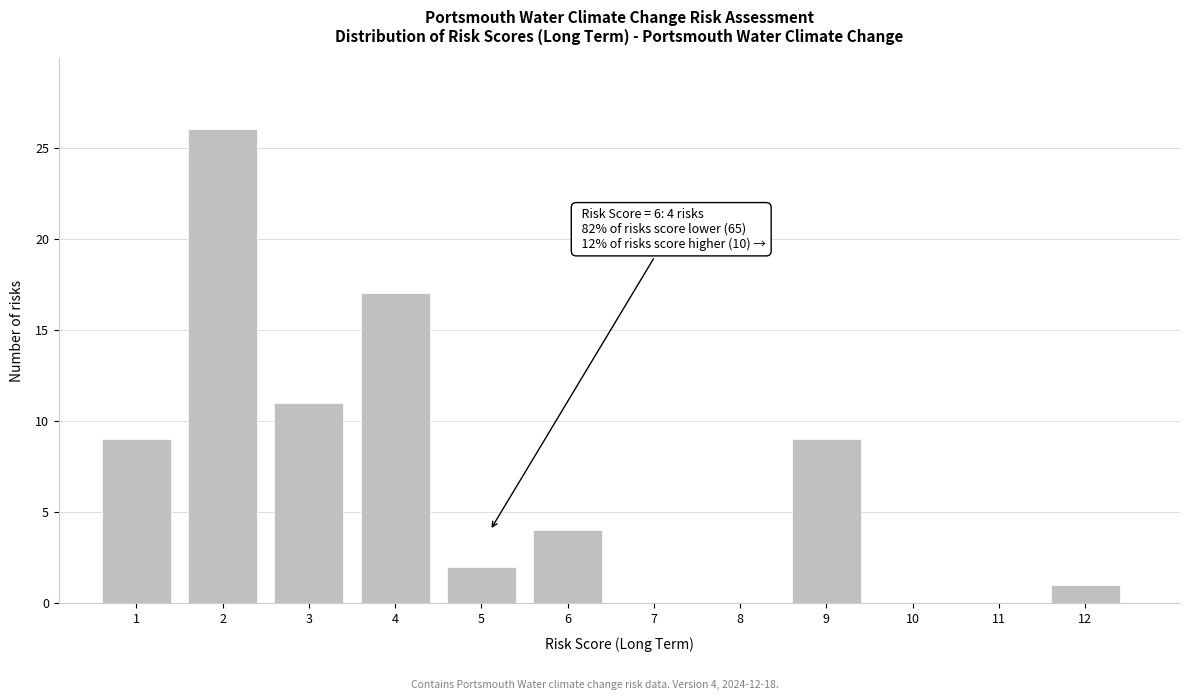

Reading left to right, list all the values displayed in this chart.

1=9	2=26	3=11	4=17	5=2	6=4	7=0	8=0	9=9	10=0	11=0	12=1